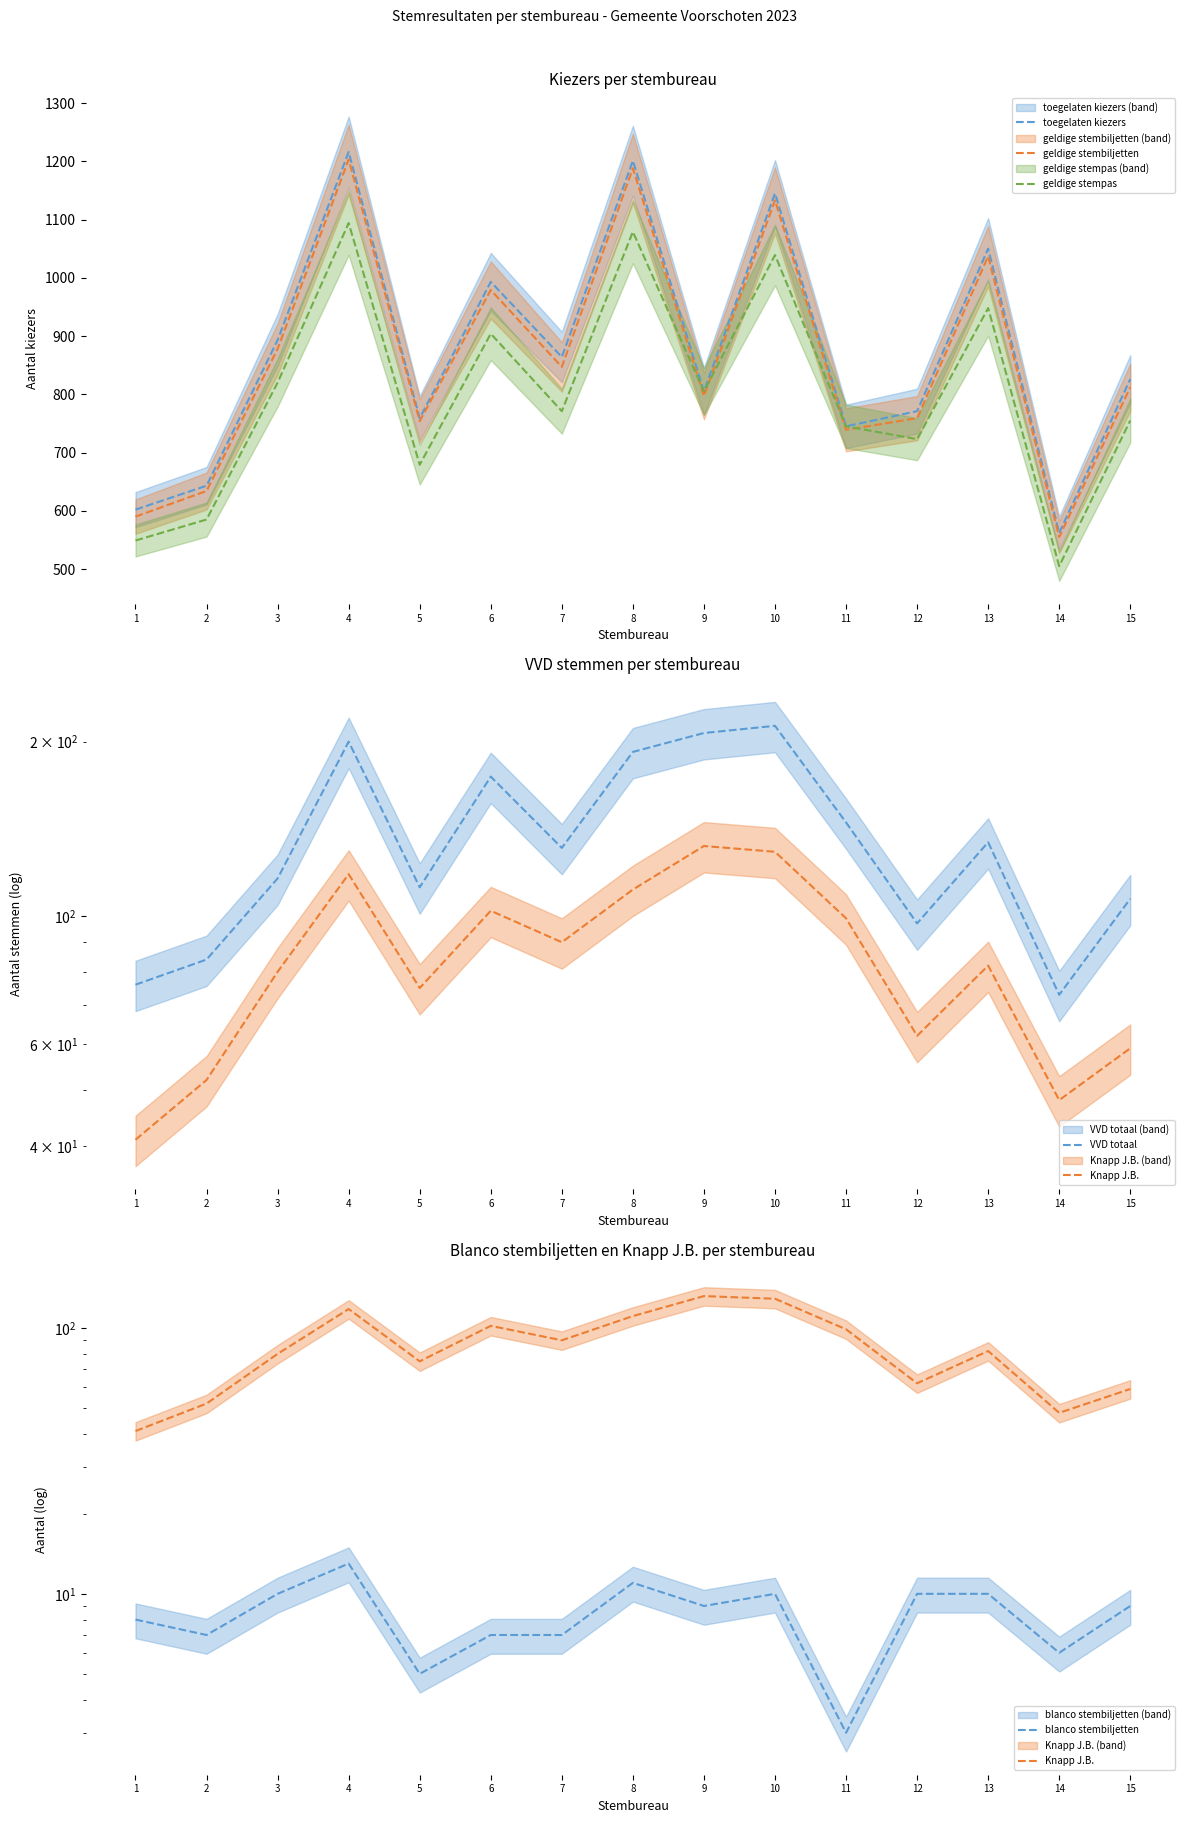

True or false: blanco stembiljetten has a value of 6 at 8.

False